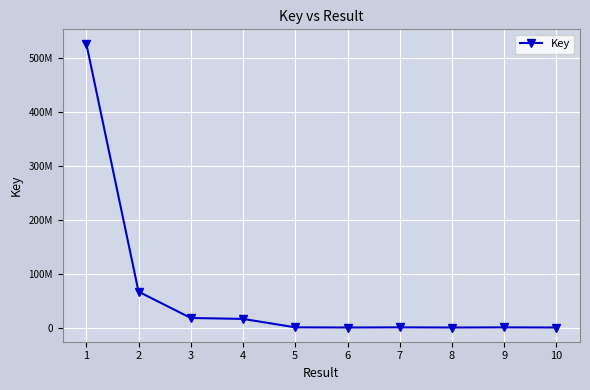

What is the difference between the values at 1 and 5?

526962106